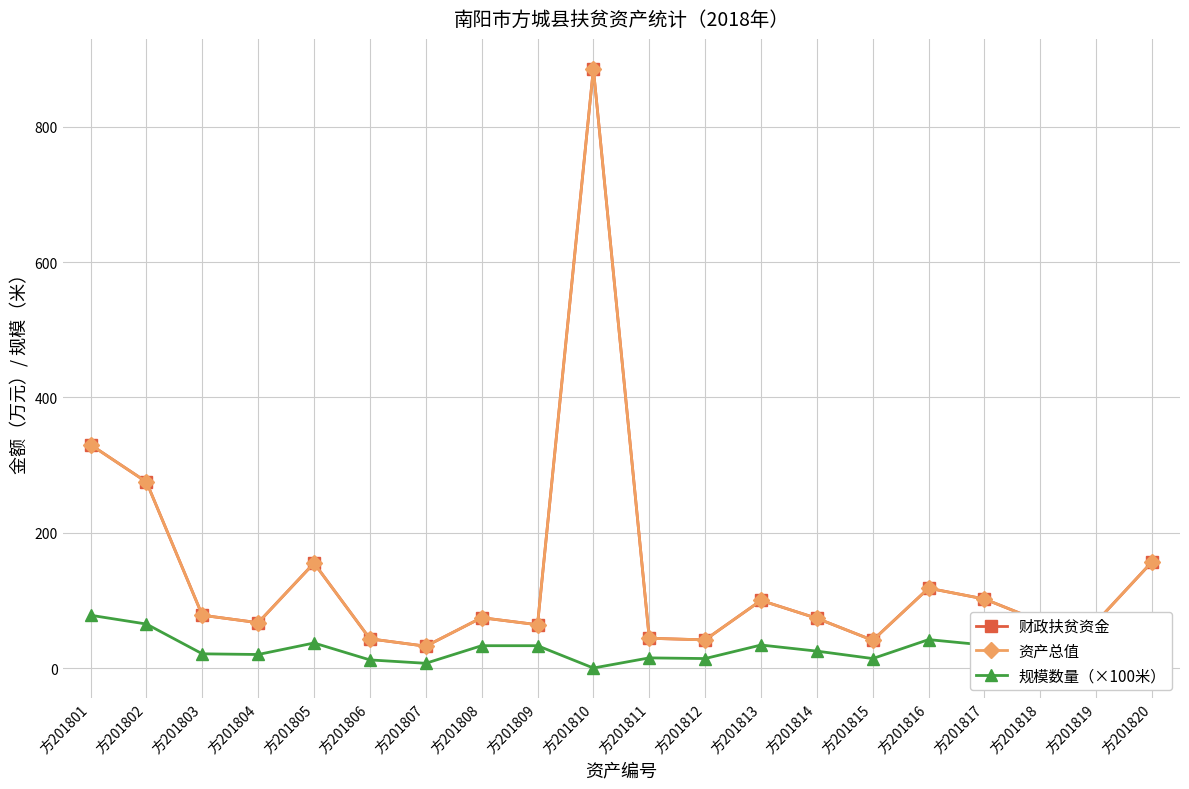

Which series has the widest spread of values?

财政扶贫资金